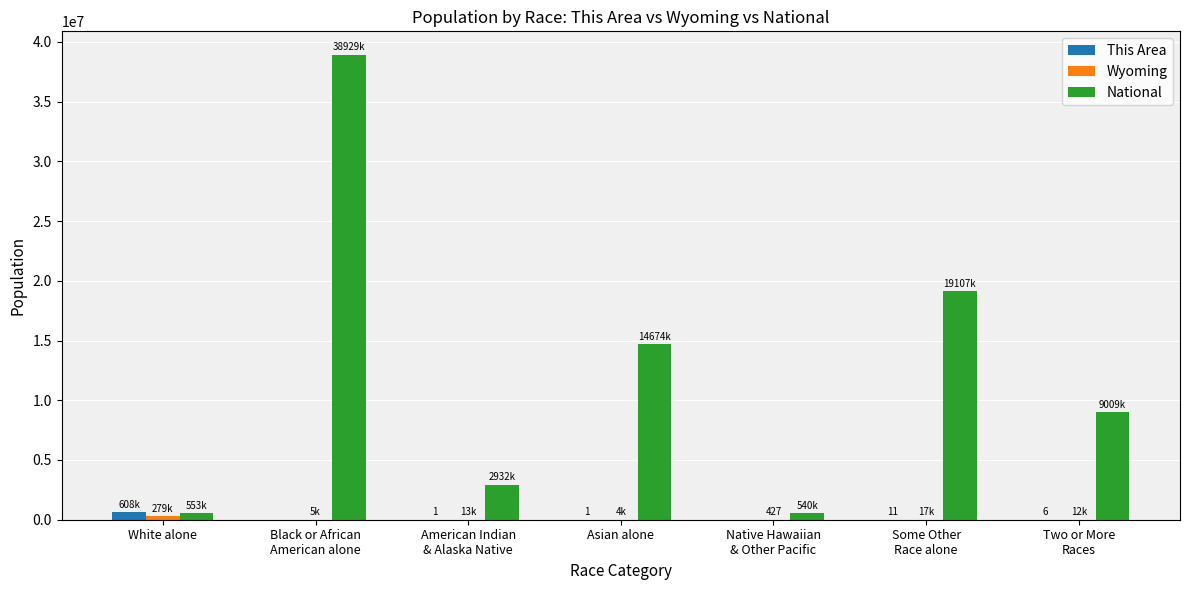

What is the total value across all series at Two or More
Races?

9021440